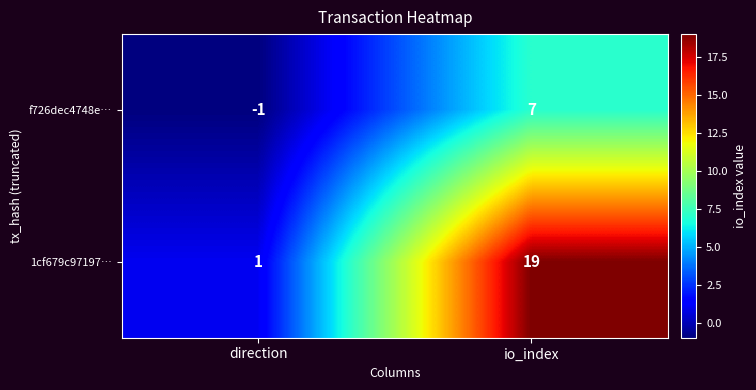

Which series has the largest total across all categories?

1cf679c97197…